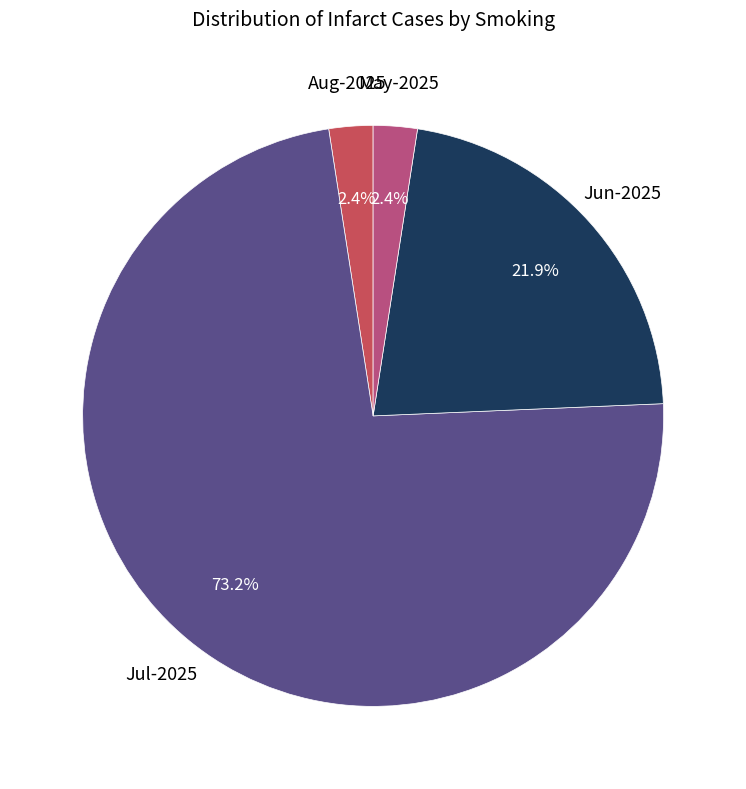

Is there a majority slice in this chart?

Yes